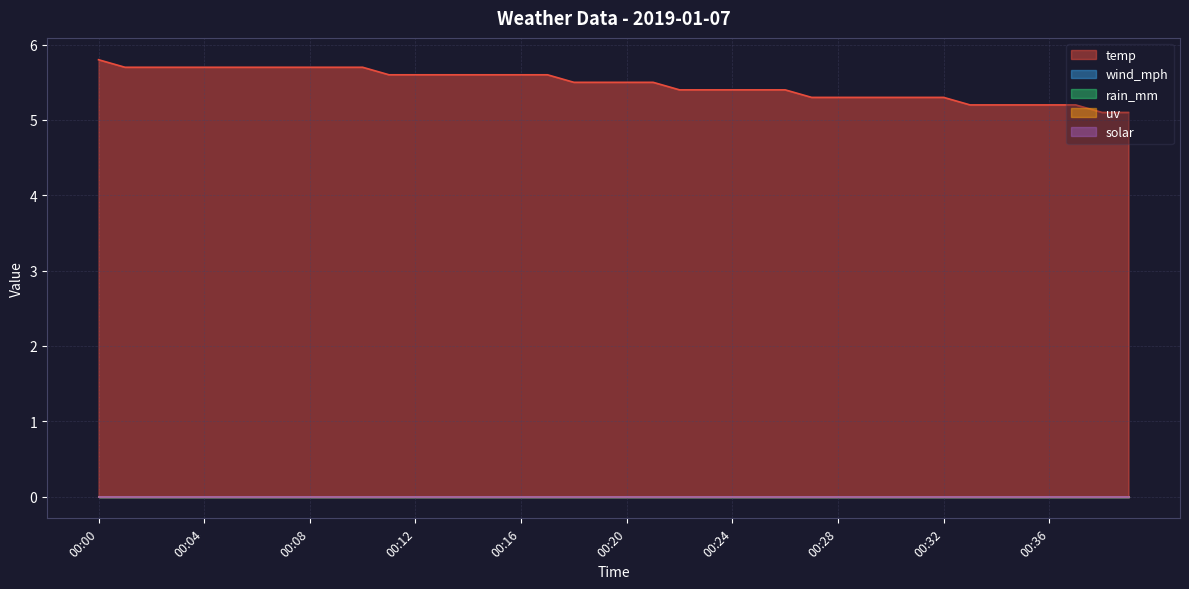

Between 00:19 and 00:16, which is larger?

00:16